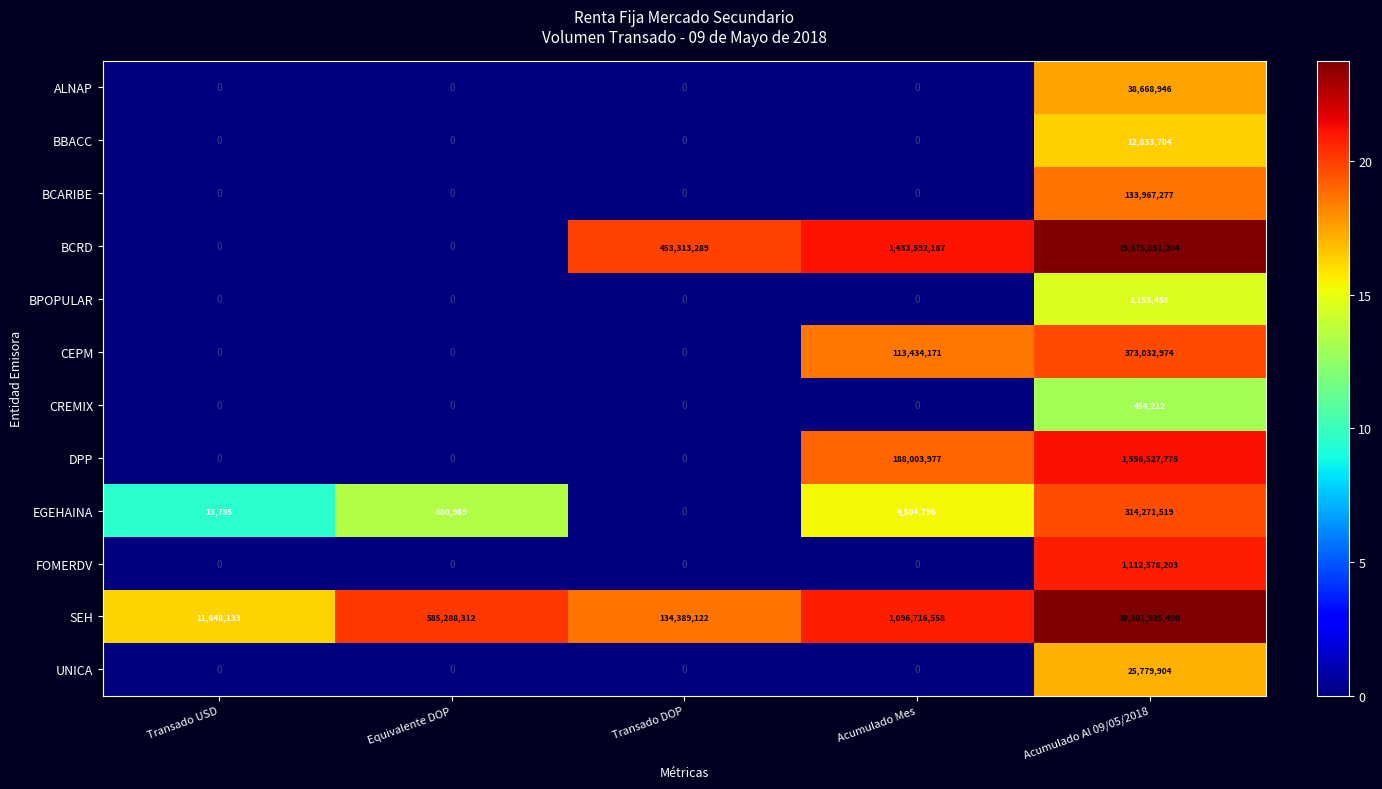

What is the difference between the highest and lowest values at Acumulado Mes?

1433592187